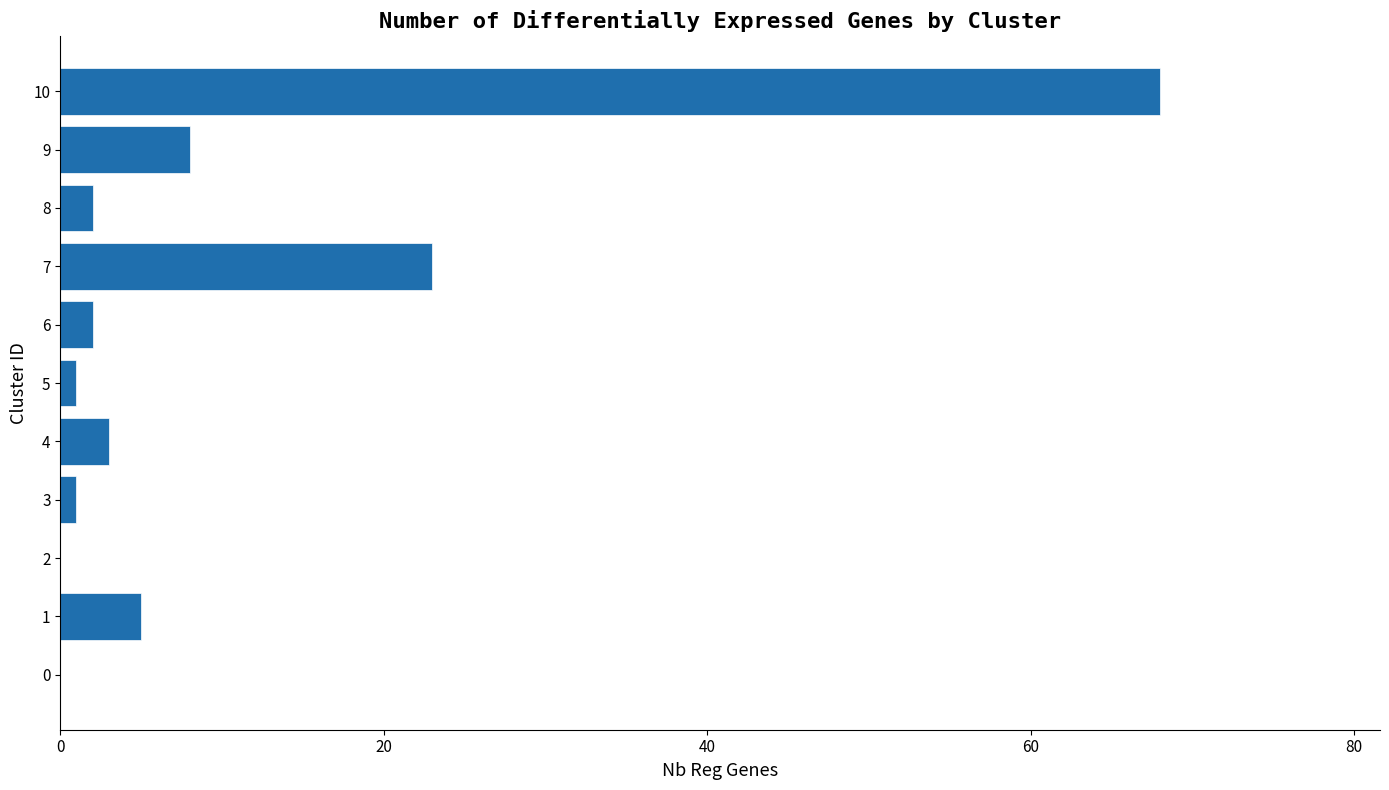

Which has a higher value, 7 or 9?

7